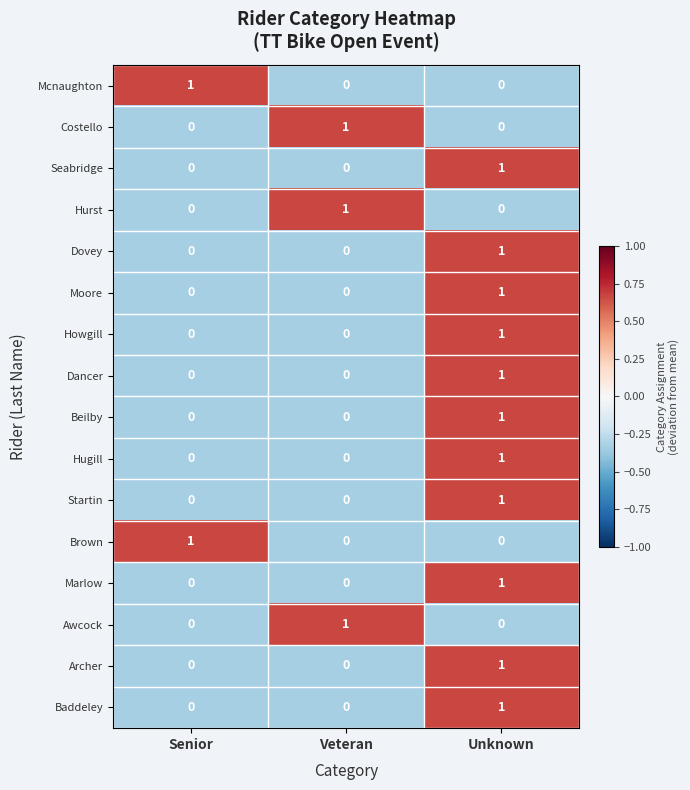

At how many categories does at least one series exceed 0?

3